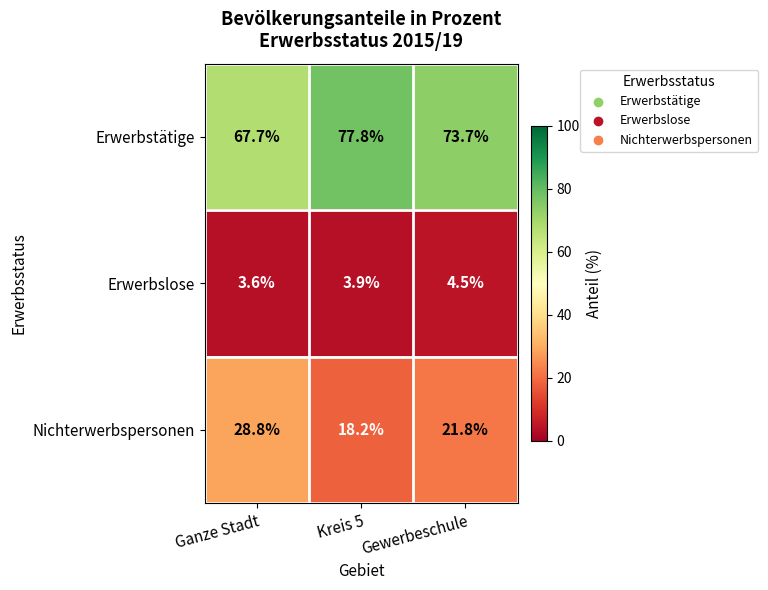

Which series has the widest spread of values?

Nichterwerbspersonen